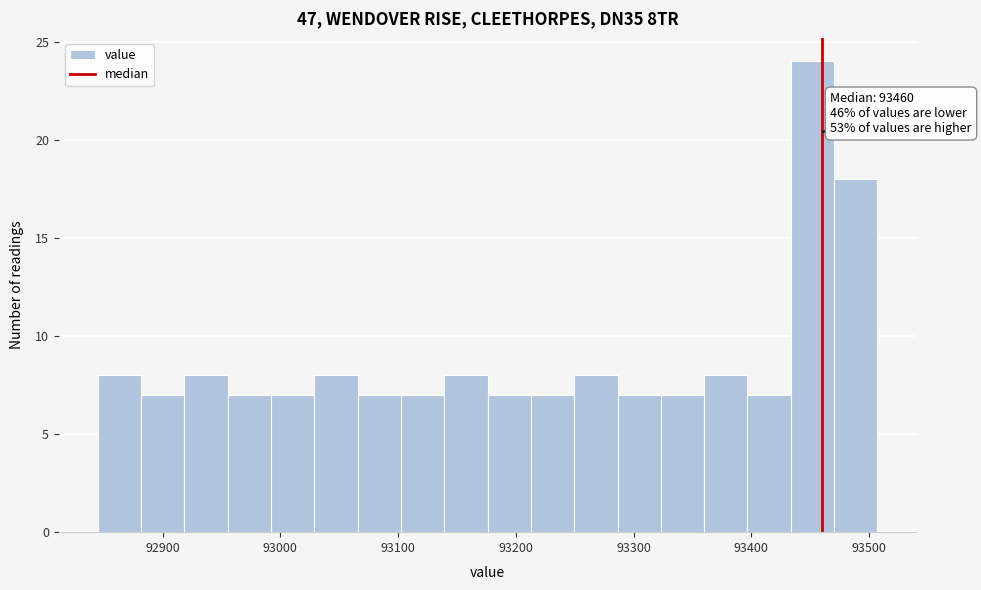

Read against the x-axis, roughly where is the centre of the tallest bar?

93450